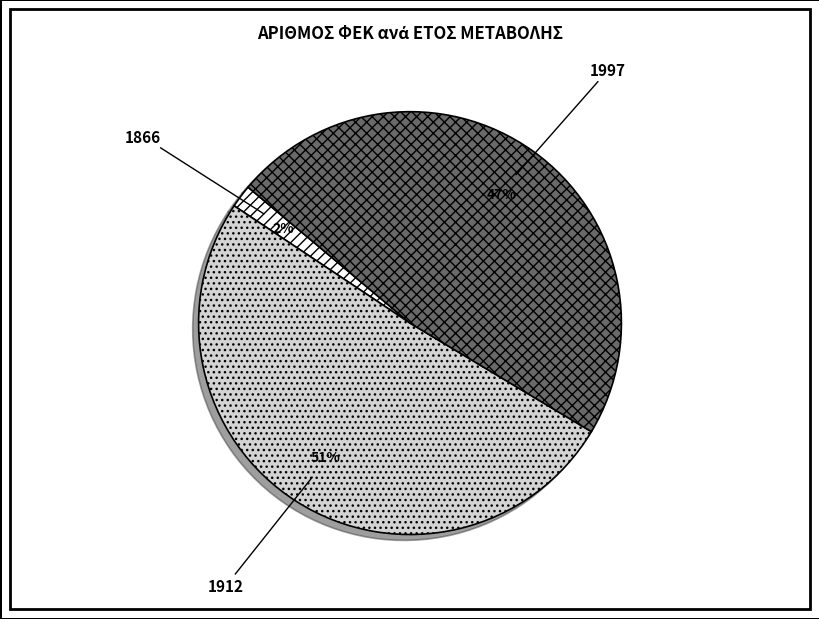

Which has a higher value, 1866 or 1997?

1997